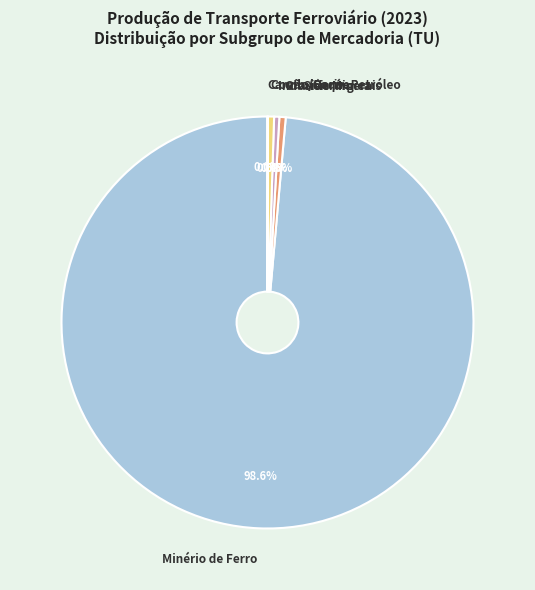

Which category accounts for the majority?

Minério de Ferro